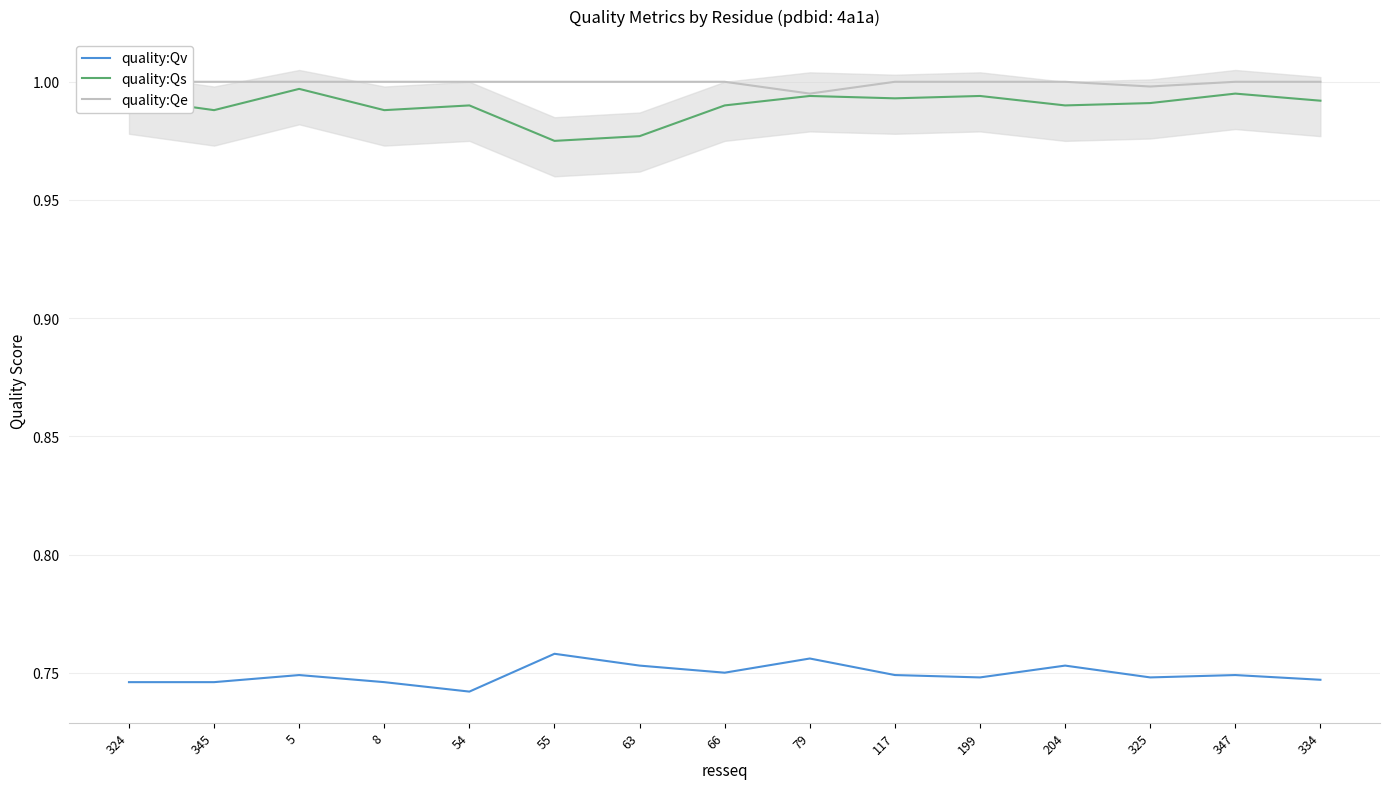

True or false: quality:Qv and quality:Qe intersect in this chart.

False